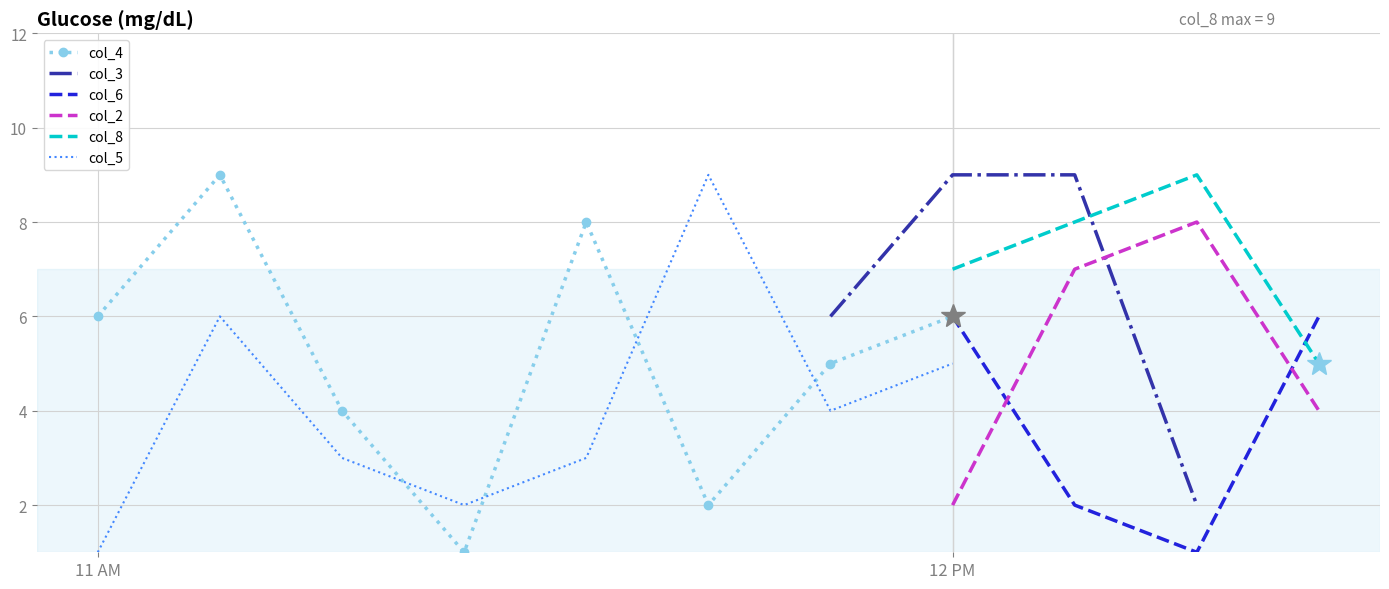

True or false: col_2 and col_8 intersect in this chart.

False